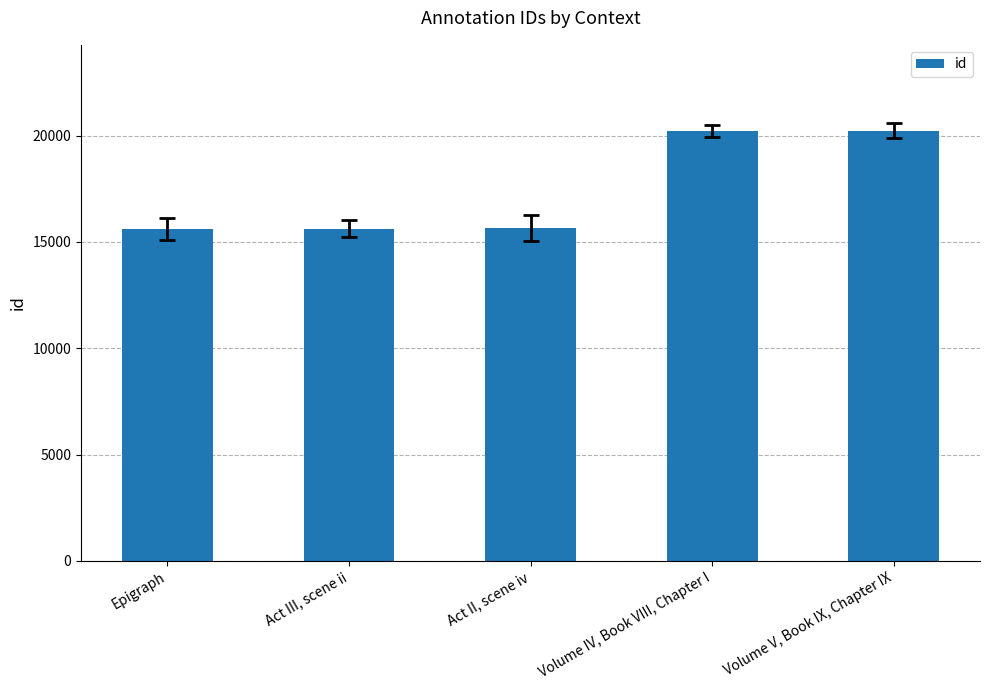

What is the greatest value displayed?

20222